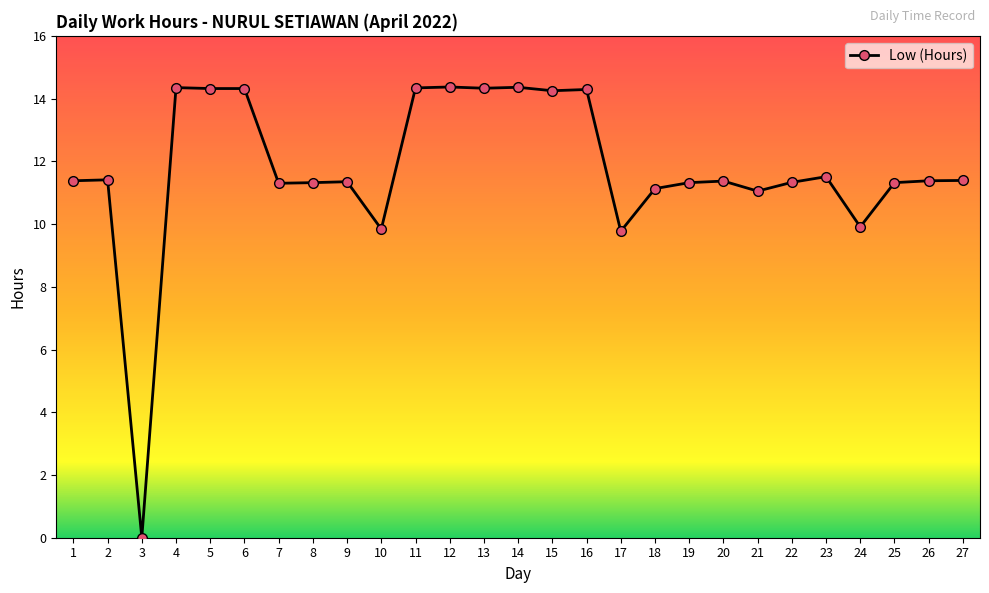

Read the value at 1.

11.4